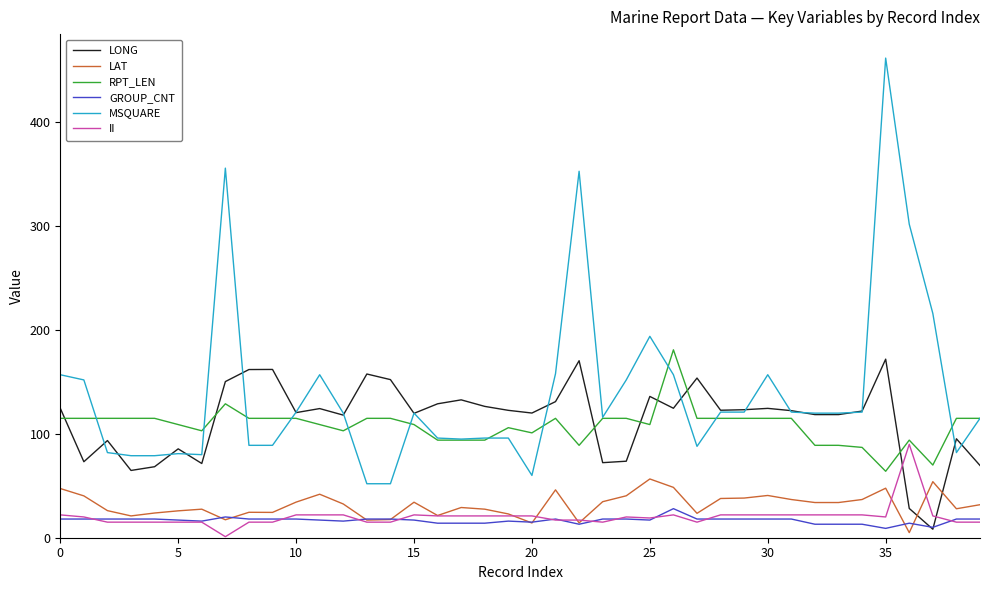

What is the maximum value shown in the chart?

462.0